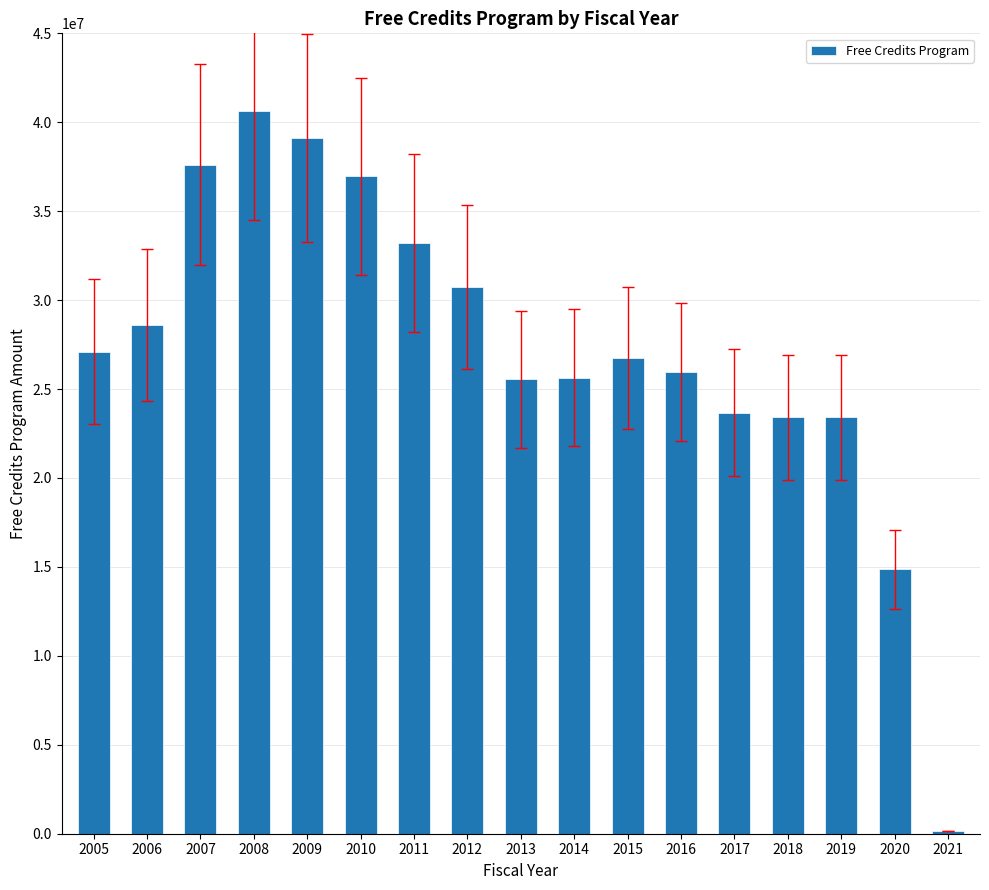

Where does the data first go above 26739246?

2005